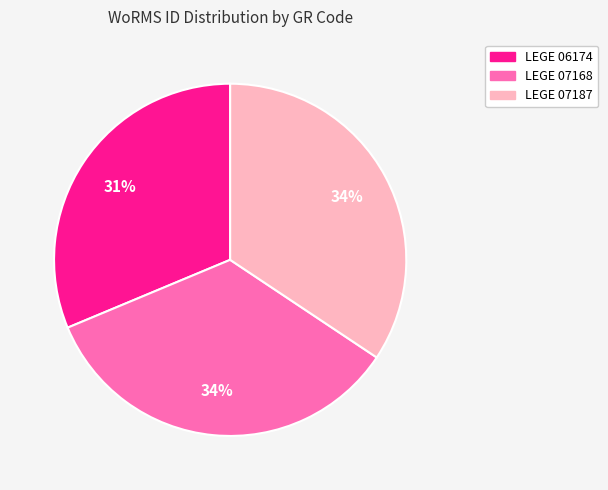

Which has a higher value, LEGE 07187 or LEGE 06174?

LEGE 07187